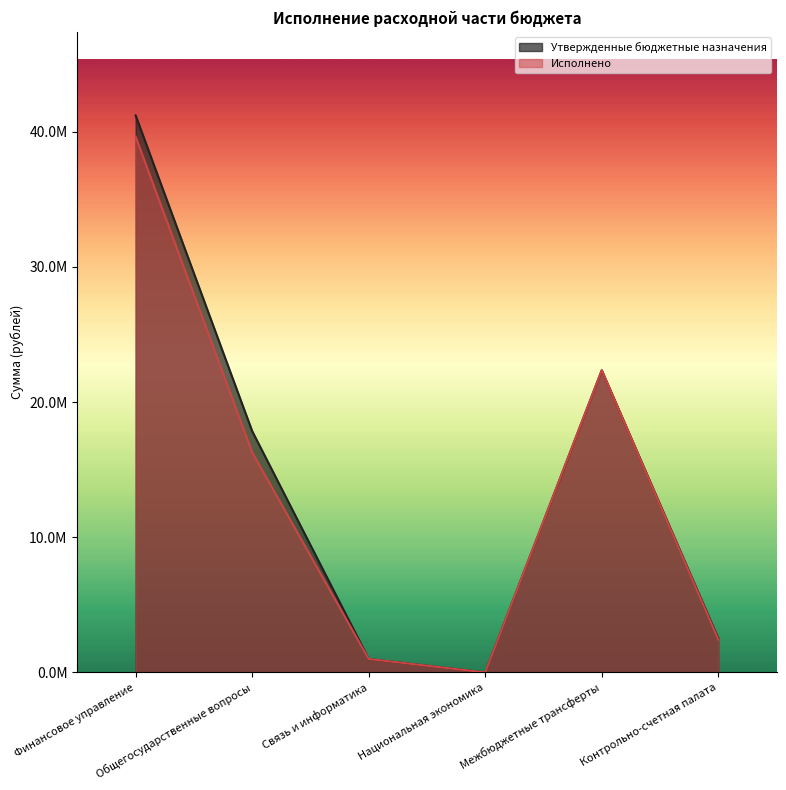

Is it true that Утвержденные бюджетные назначения equals 2520396.5 at Контрольно-счетная палата?

True